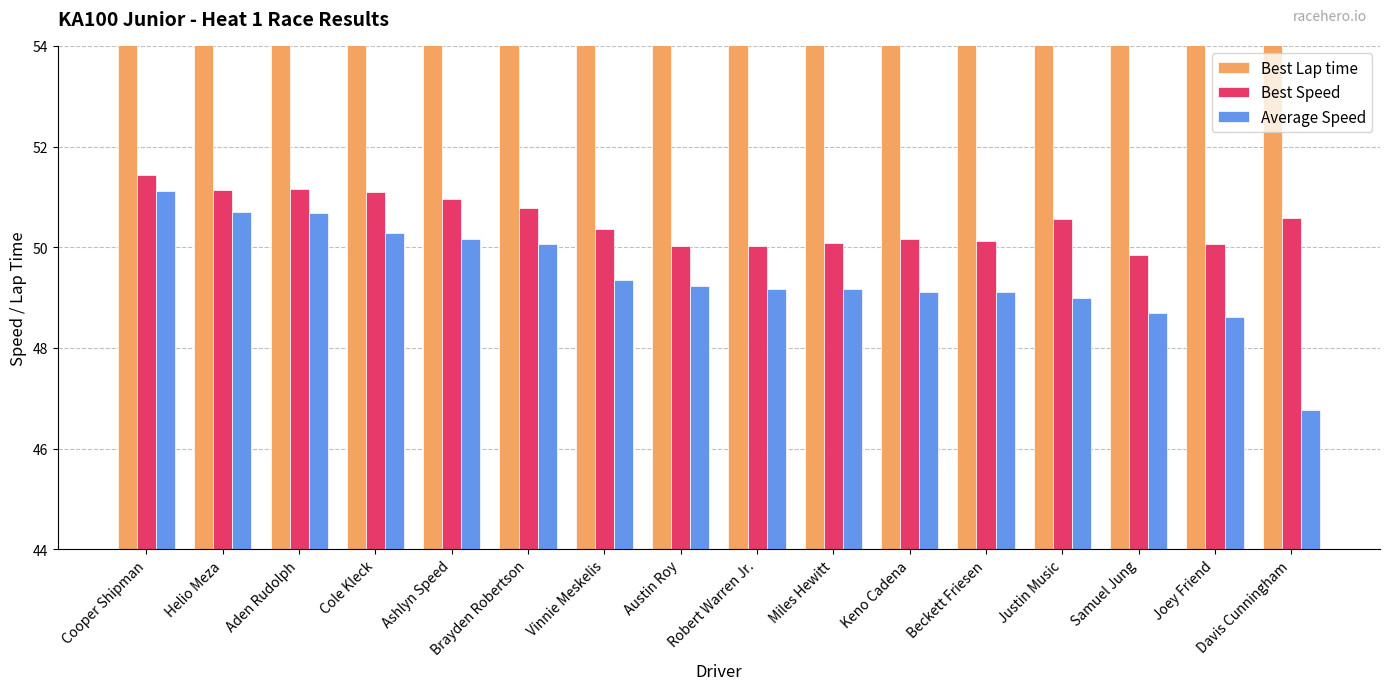

What is the spread (max minus min) of values at Robert Warren Jr.?

8.4